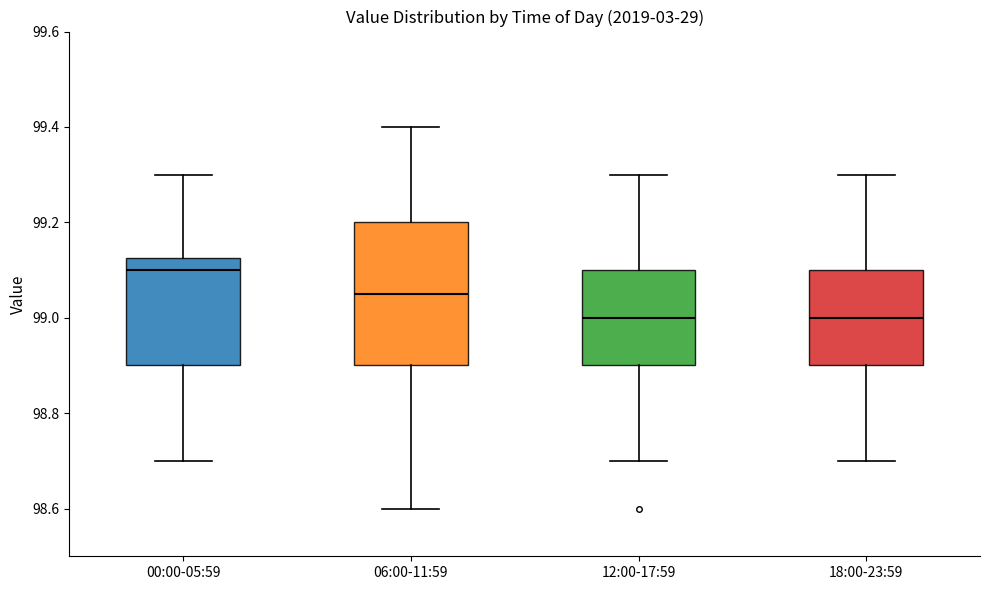

Reading left to right, read every box against the y-axis: the position of its median line, the range the box covers, and the ends of its whiskers. The values are not printed on the chart, so give them approximately, as read against the axis.

00:00-05:59: median 99.10, box 98.90 to 99.12, whiskers 98.70 to 99.30
06:00-11:59: median 99.06, box 98.90 to 99.20, whiskers 98.60 to 99.40
12:00-17:59: median 99.00, box 98.90 to 99.10, whiskers 98.70 to 99.30
18:00-23:59: median 99.00, box 98.90 to 99.10, whiskers 98.70 to 99.30